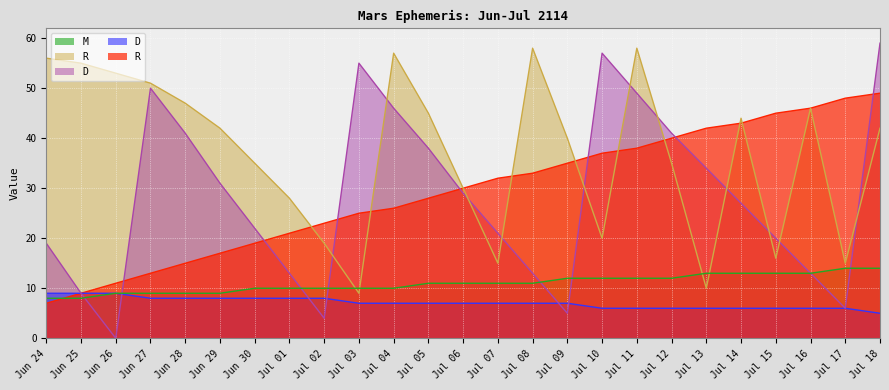

What value does the RA min series have at Jul 14?

43